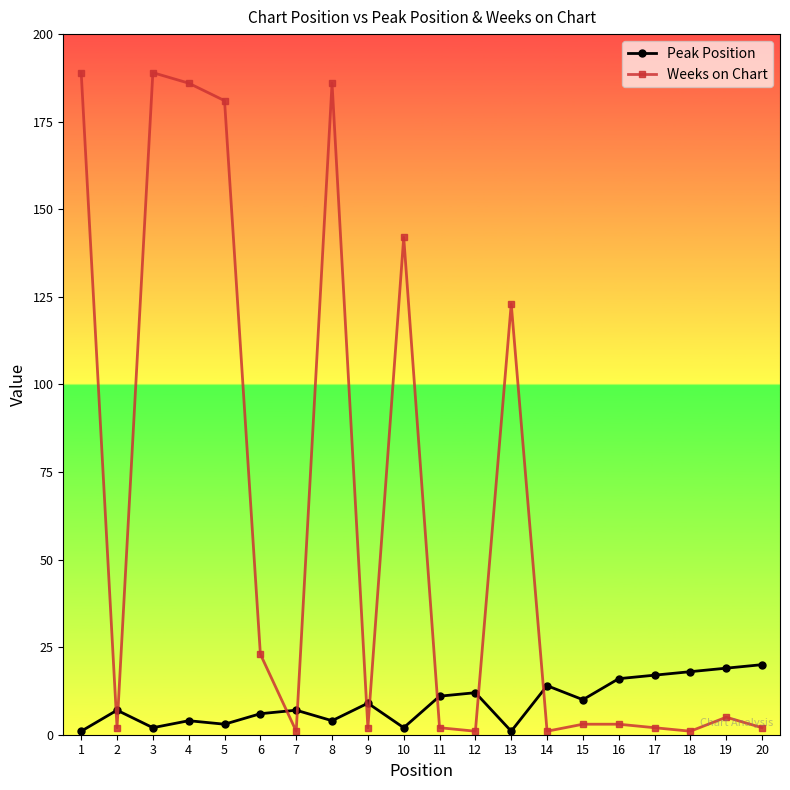

Rank the series at 14 from highest to lowest value.

Peak Position, Weeks on Chart